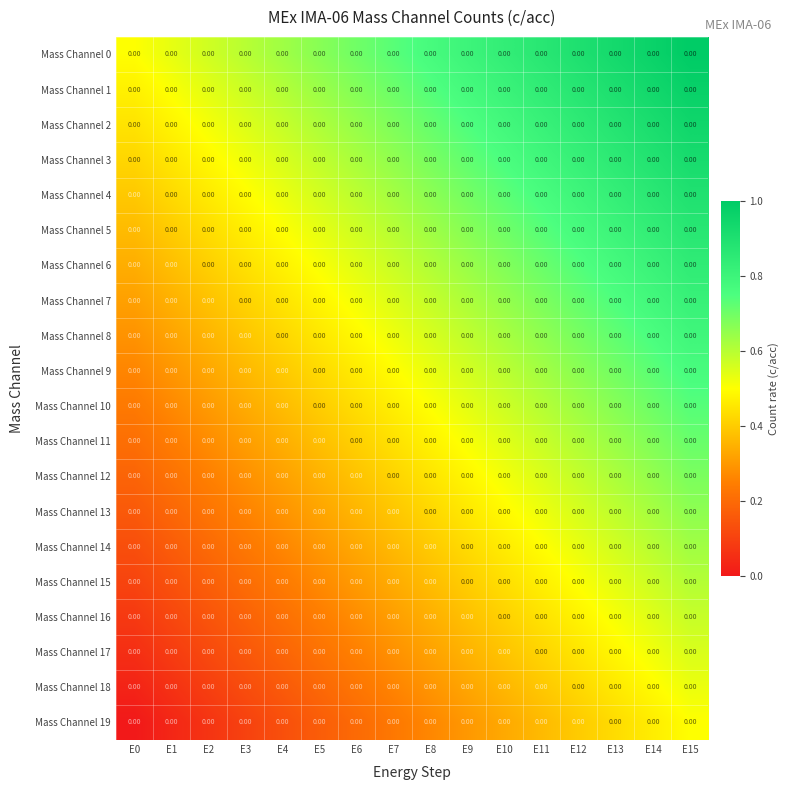

Which series changed the most between E4 and E15?

Mass Channel 0